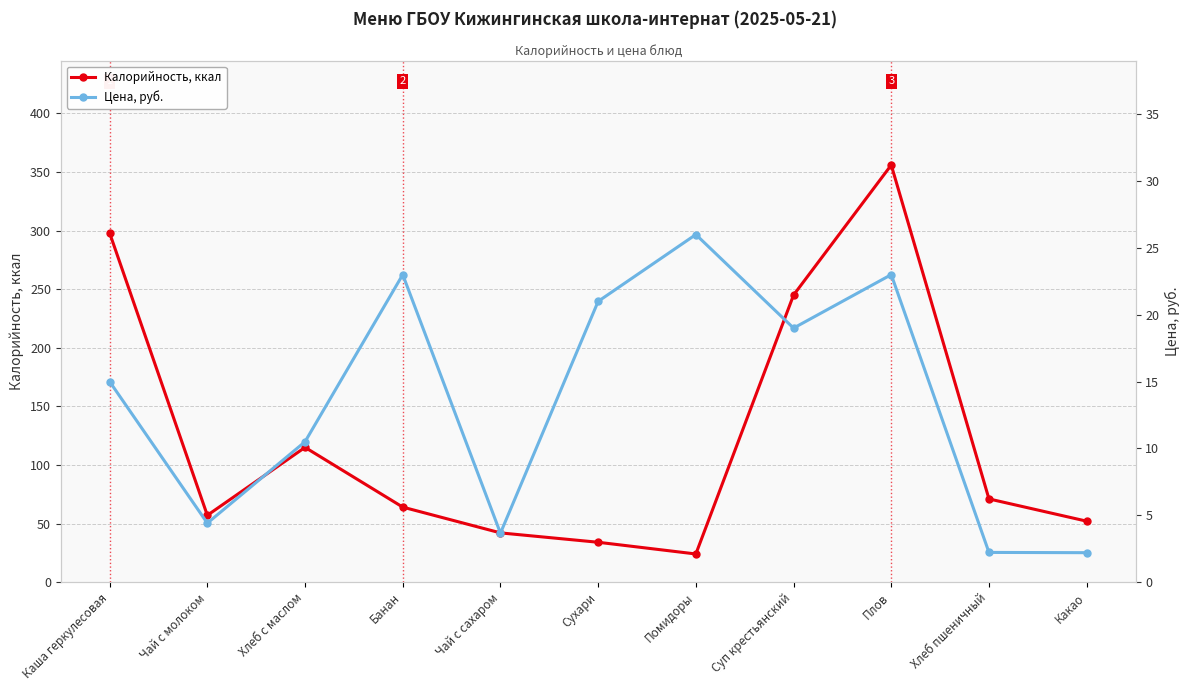

At which category does Калорийность, ккал reach its first local valley?

Чай с молоком